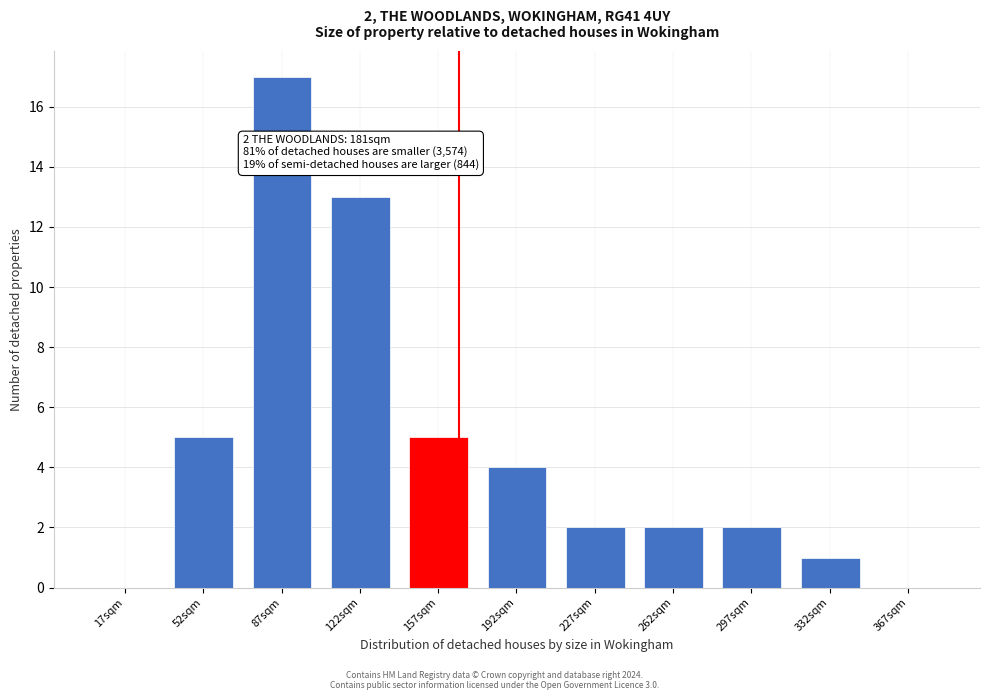

Reading left to right, what are all the values shown in this chart?

17sqm=0	52sqm=5	87sqm=17	122sqm=13	157sqm=5	192sqm=4	227sqm=2	262sqm=2	297sqm=2	332sqm=1	367sqm=0